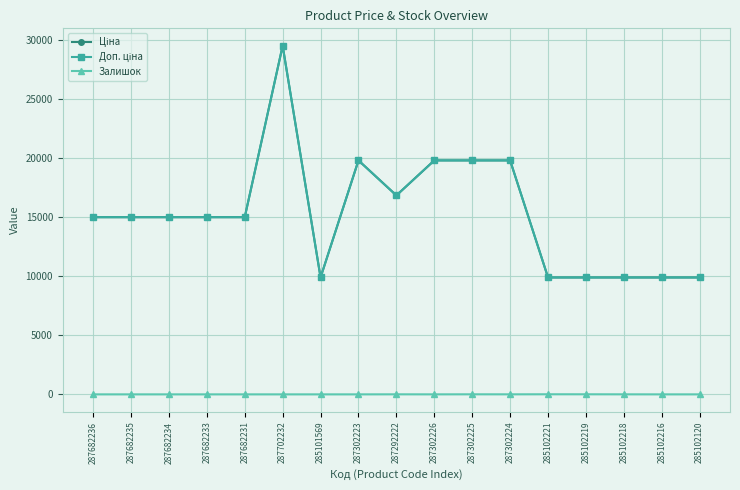

At 285101569, list the series in order from largest to smallest.

Ціна, Доп. ціна, Залишок